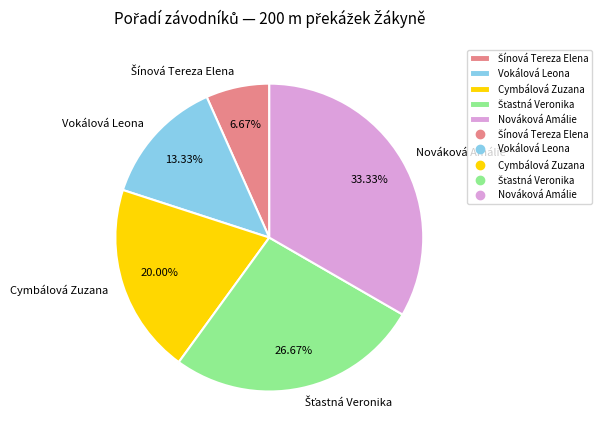

What is the ratio of the value at Nováková Amálie to the value at Vokálová Leona?

2.5